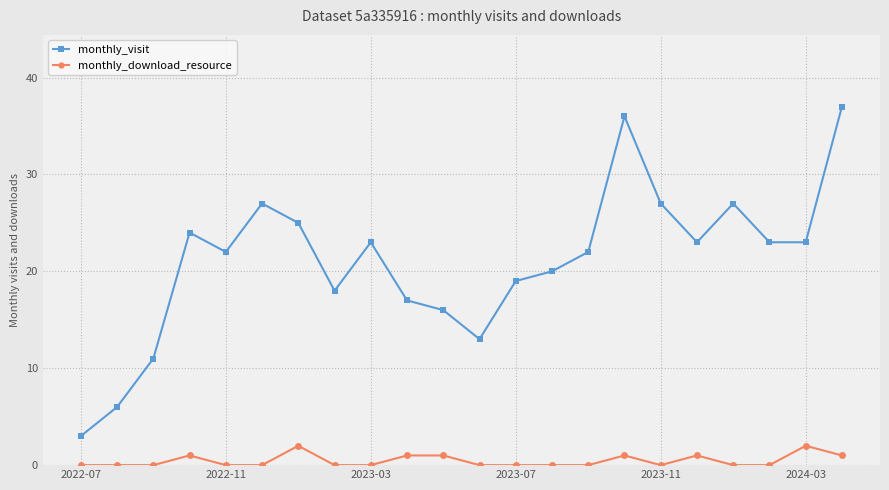

In monthly_visit, how many points are higher than both neighbors (excluding endpoints)?

5